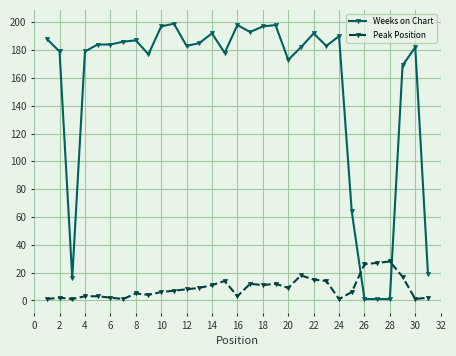

Which series has the widest spread of values?

Weeks on Chart